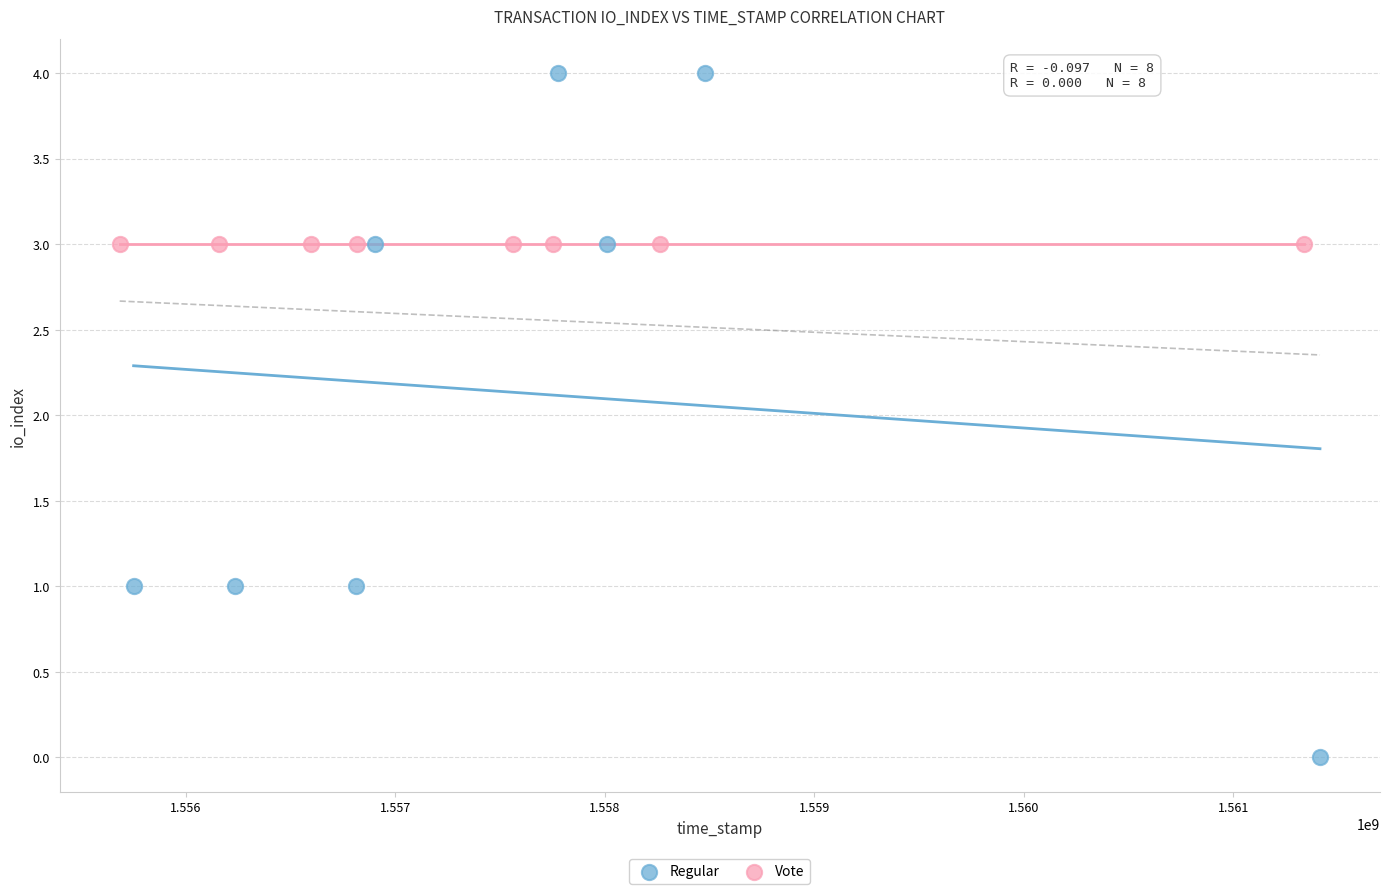

Which series reaches the maximum Y coordinate?

Regular